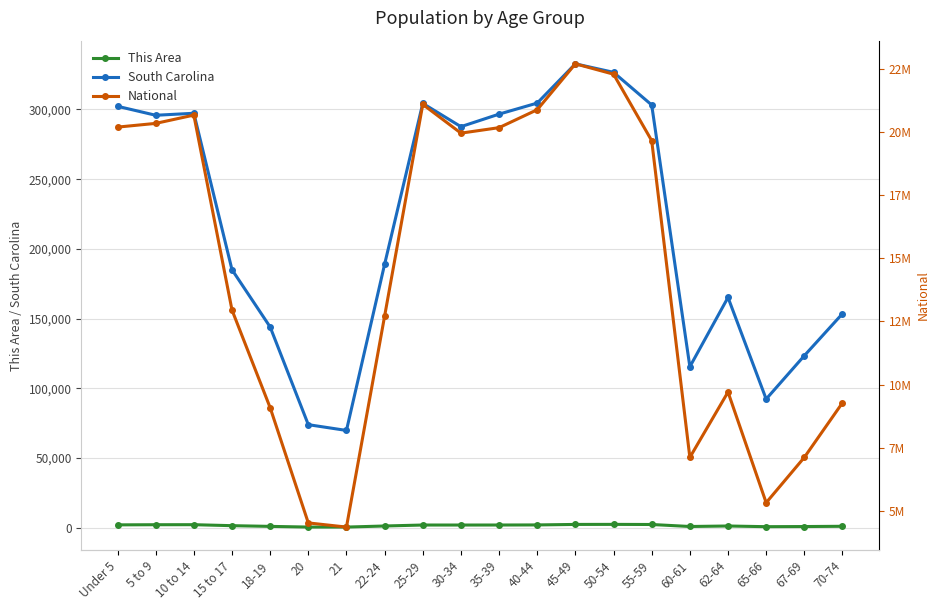

How many series are shown in this chart?

3